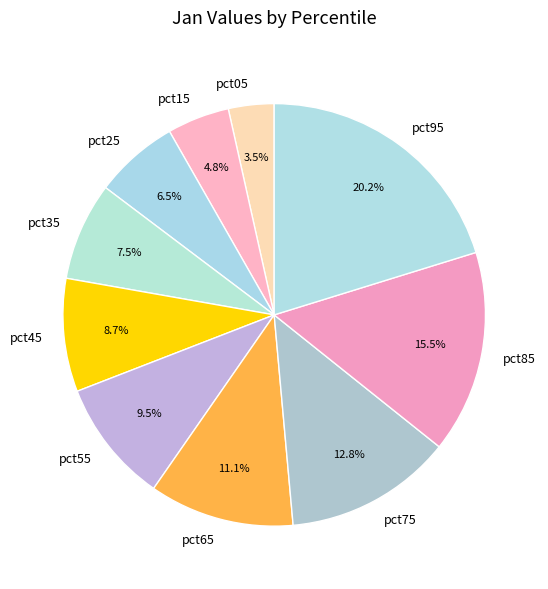

How many segments does this pie chart have?

10